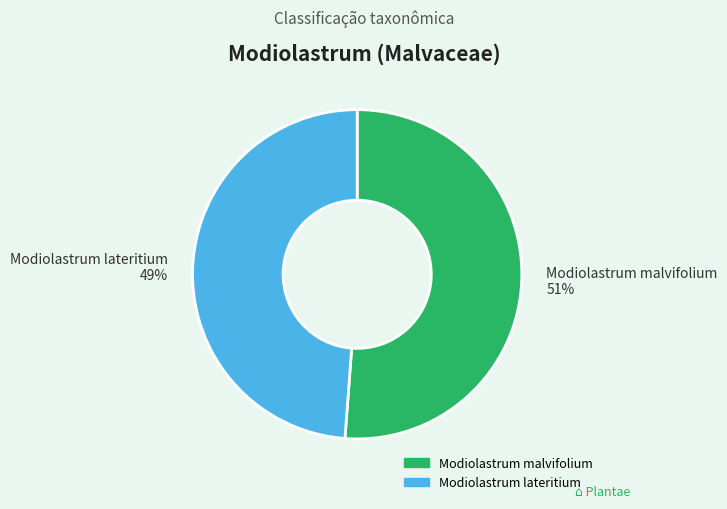

To the nearest percent, what is the difference between the Modiolastrum lateritium and Modiolastrum malvifolium slice percentages?

2%